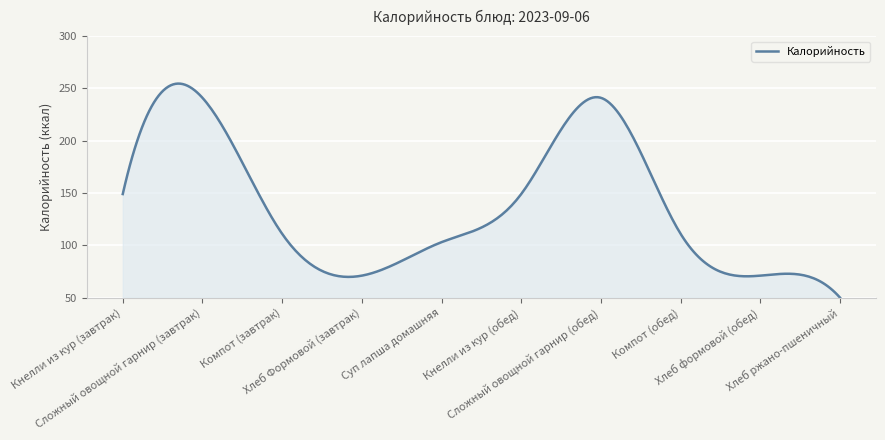

What is the smallest value displayed?

50.0